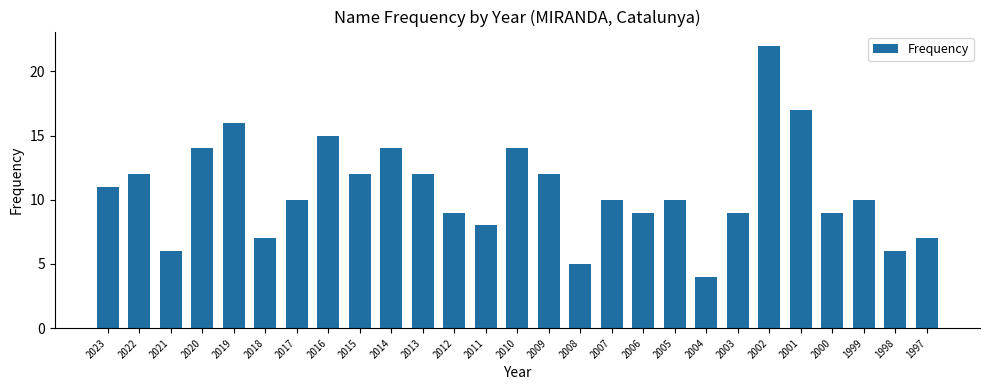

True or false: the data shows 1 at 1997.

False